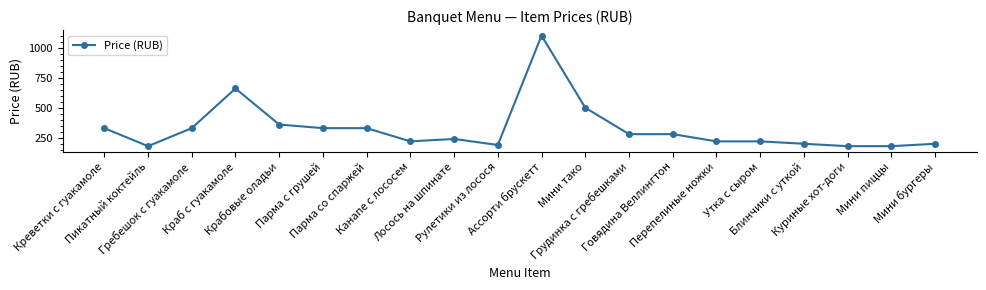

Reading left to right, extract all data points from this chart.

Креветки с гуакамоле=330	Пикатный коктейль=180	Гребешок с гуакамоле=330	Краб с гуакамоле=660	Крабовые оладьи=360	Парма с грушей=330	Парма со спаржей=330	Канапе с лососем=220	Лосось на шпинате=240	Рулетики из лосося=190	Ассорти брускетт=1100	Мини тако=500	Грудинка с гребешками=280	Говядина Веллингтон=280	Перепелиные ножки=220	Утка с сыром=220	Блинчики с уткой=200	Куриные хот-доги=180	Мини пиццы=180	Мини бургеры=200